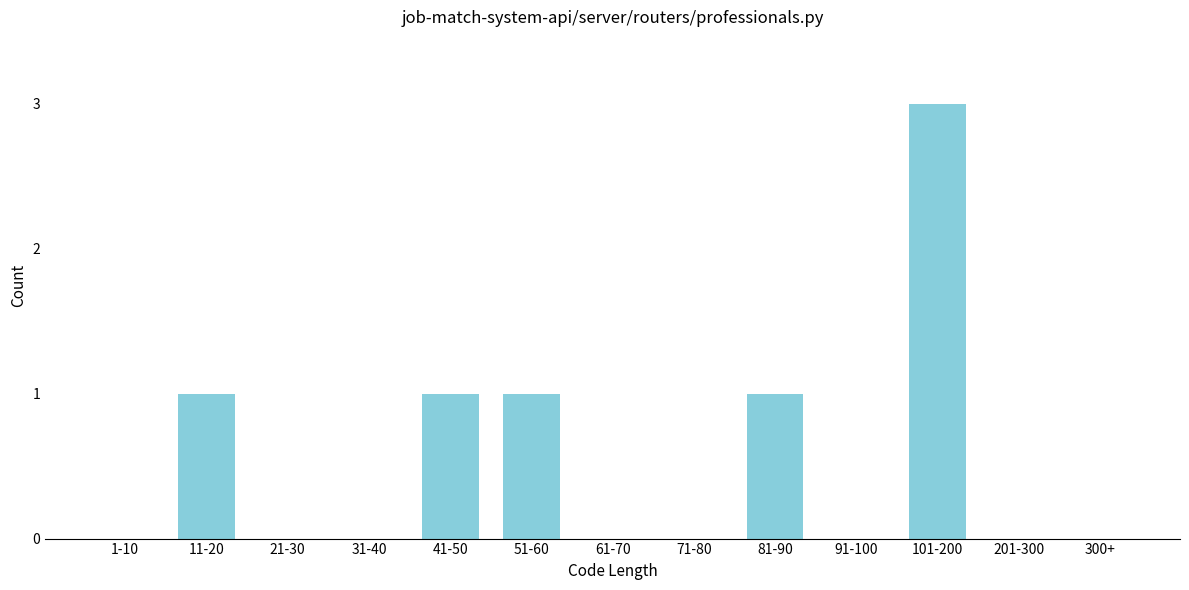

Reading left to right, extract all data points from this chart.

1-10=0	11-20=1	21-30=0	31-40=0	41-50=1	51-60=1	61-70=0	71-80=0	81-90=1	91-100=0	101-200=3	201-300=0	300+=0